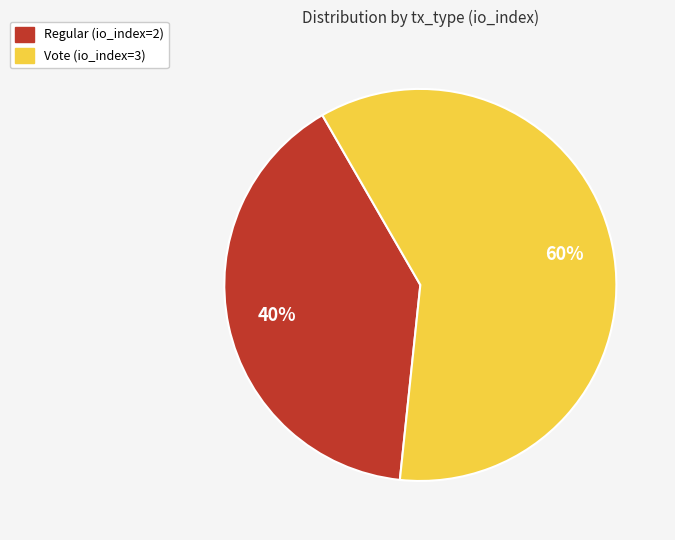

To the nearest percent, what is the difference between the largest and smallest slice percentages?

20%